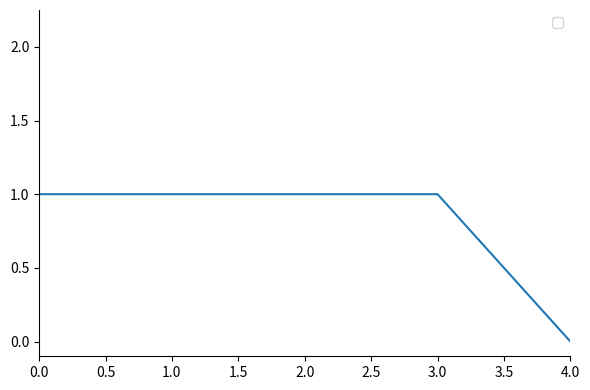

Reading left to right, list all the values displayed in this chart.

1	1	1	1	0